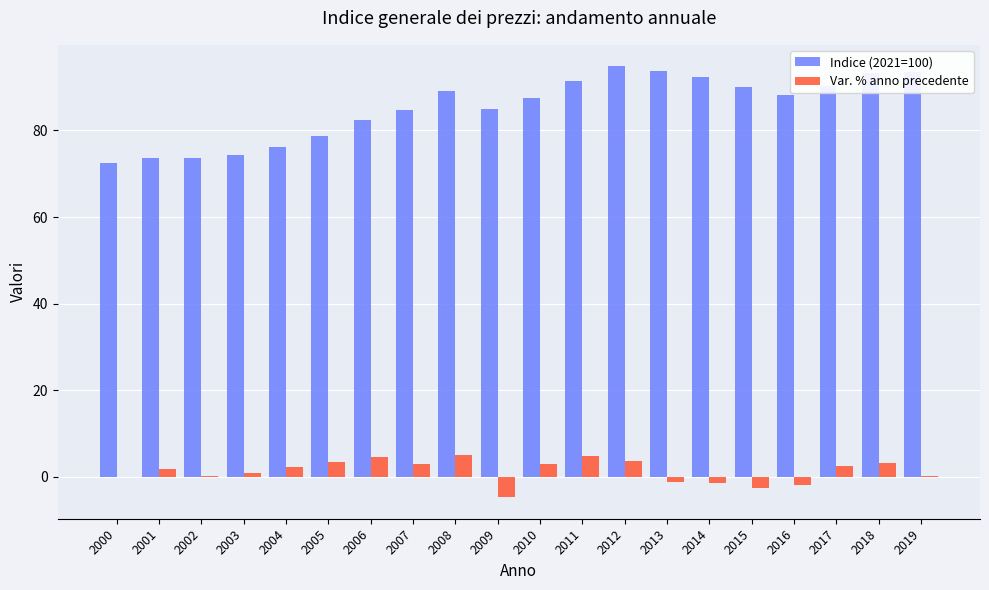

At which label does Indice (2021=100) first exceed 88?

2008